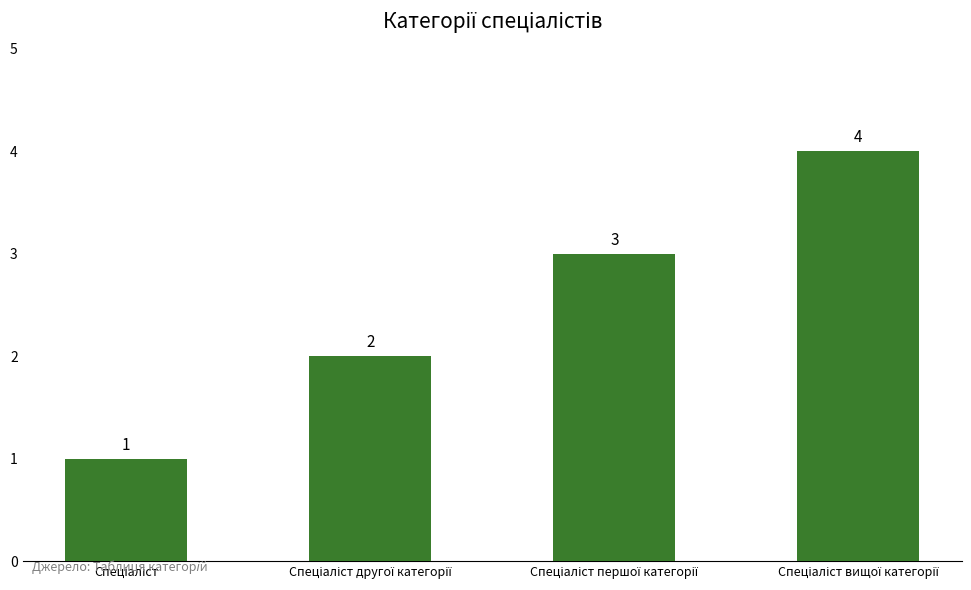

What is the value of the 4th bar from the left?

4